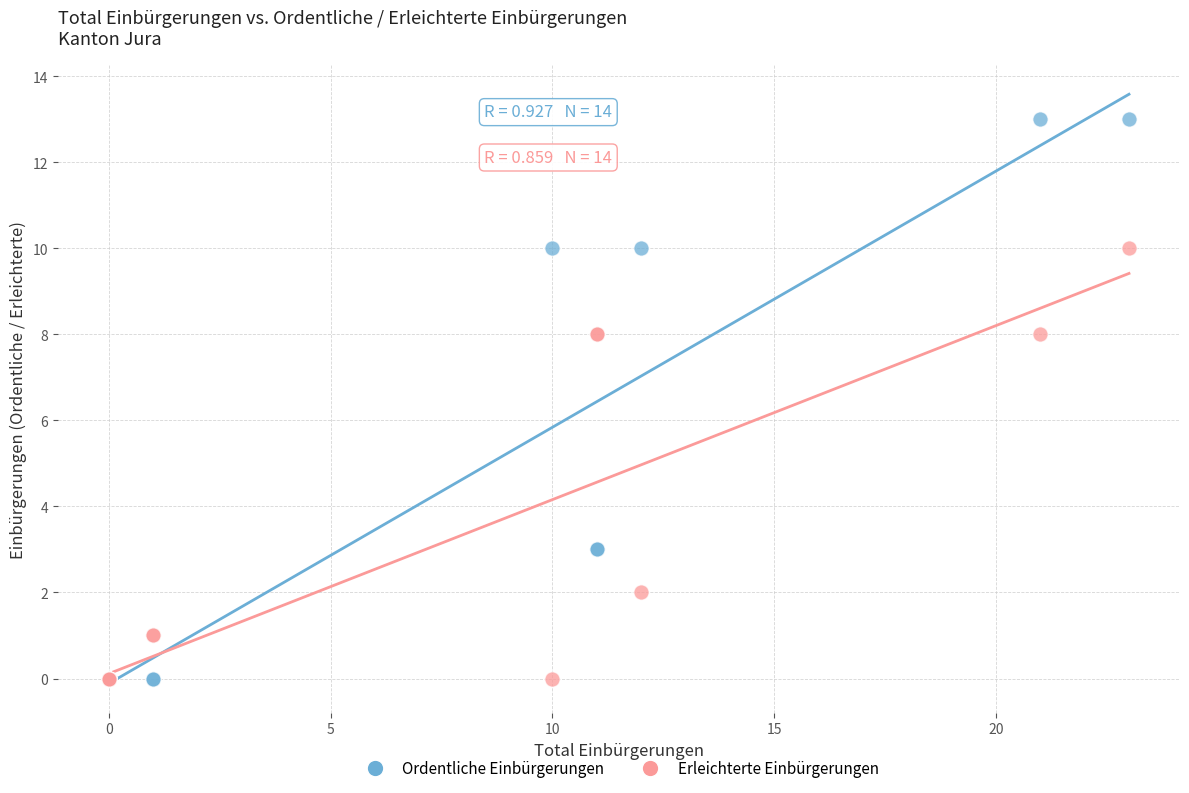

What are all the series names shown in the legend?

Ordentliche Einbürgerungen, Erleichterte Einbürgerungen